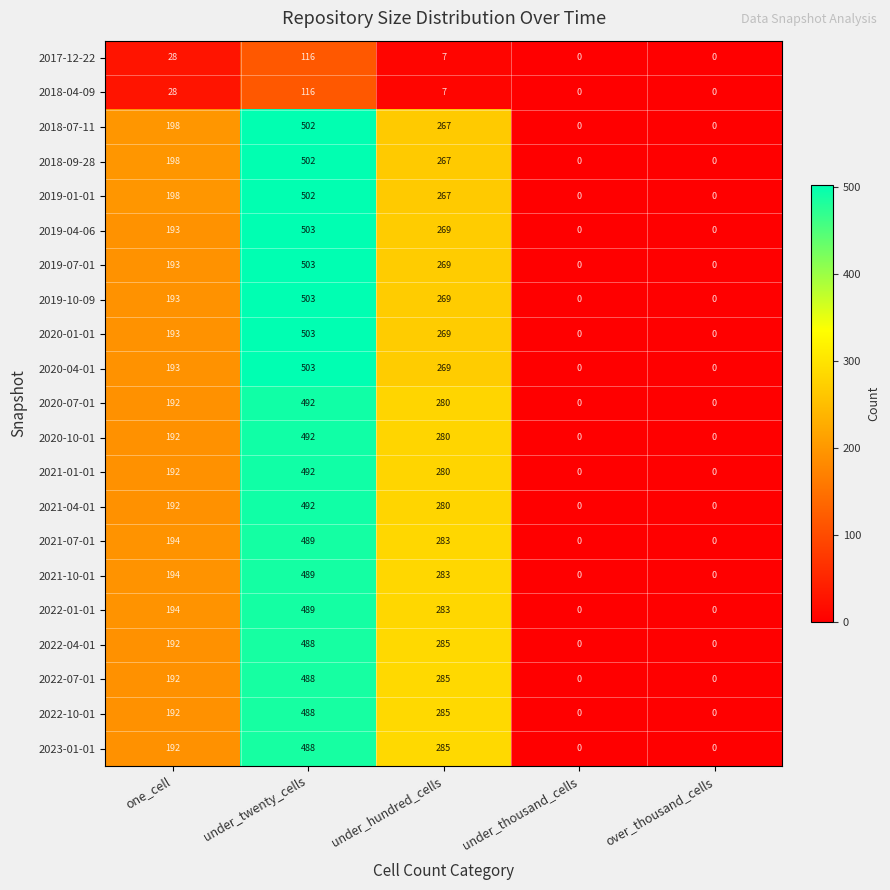

At which label does 2019-04-06 reach its peak?

under_twenty_cells